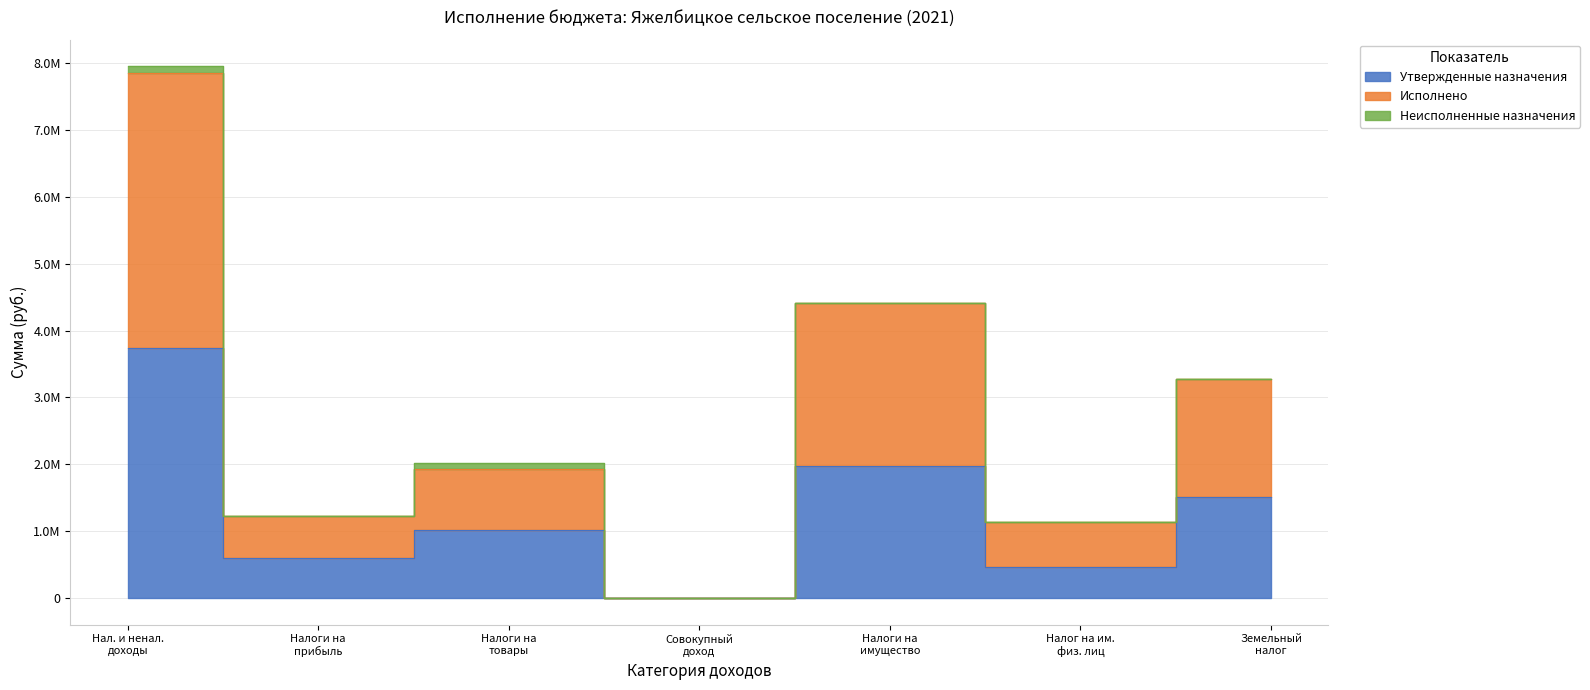

The value of Исполнено at Налоги на имущество is 1036420.9. True or false?

False